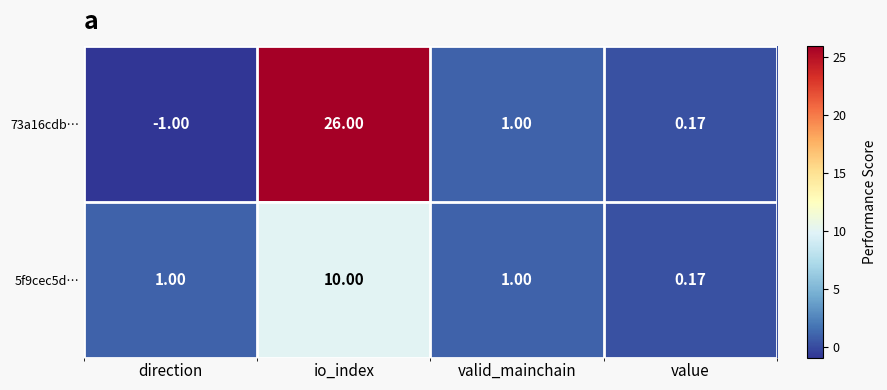

Is the value of 73a16cdb… at io_index greater than the value of 5f9cec5d… at io_index?

Yes